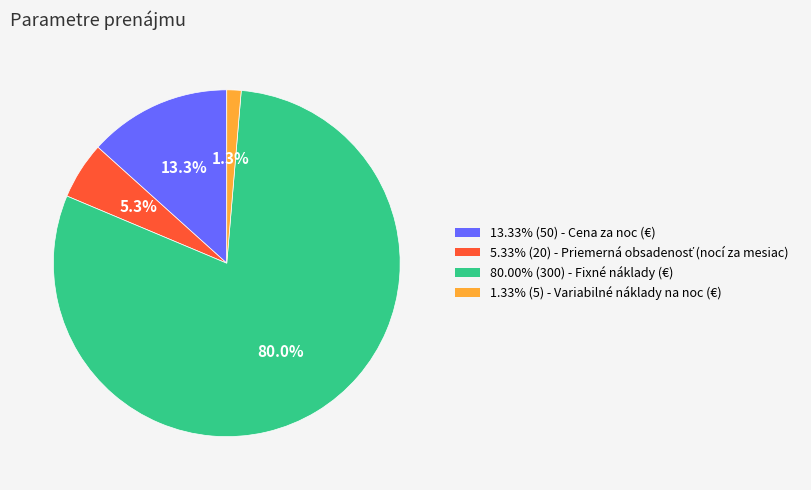

Does 13.33% (50) - Cena za noc (€) account for over 50% of the chart?

No